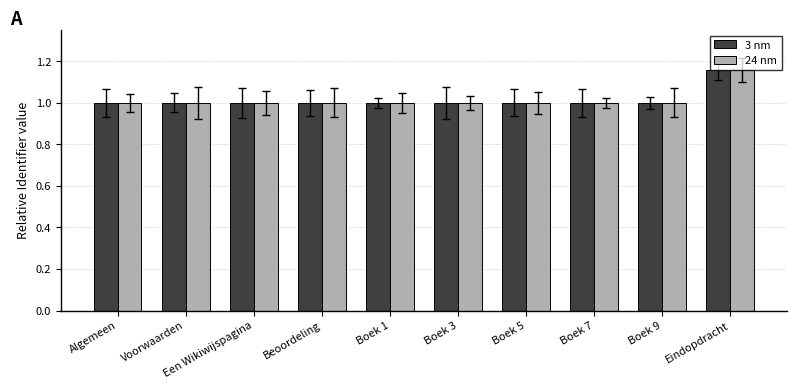

The 3 nm series shows 1.0 at Boek 1. True or false?

True